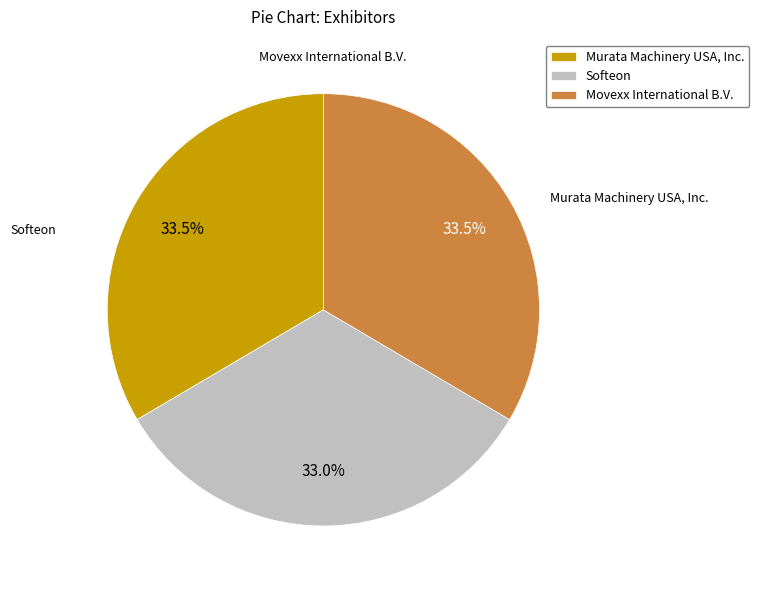

Combined, do Movexx International B.V. and Murata Machinery USA, Inc. account for over 50%?

Yes